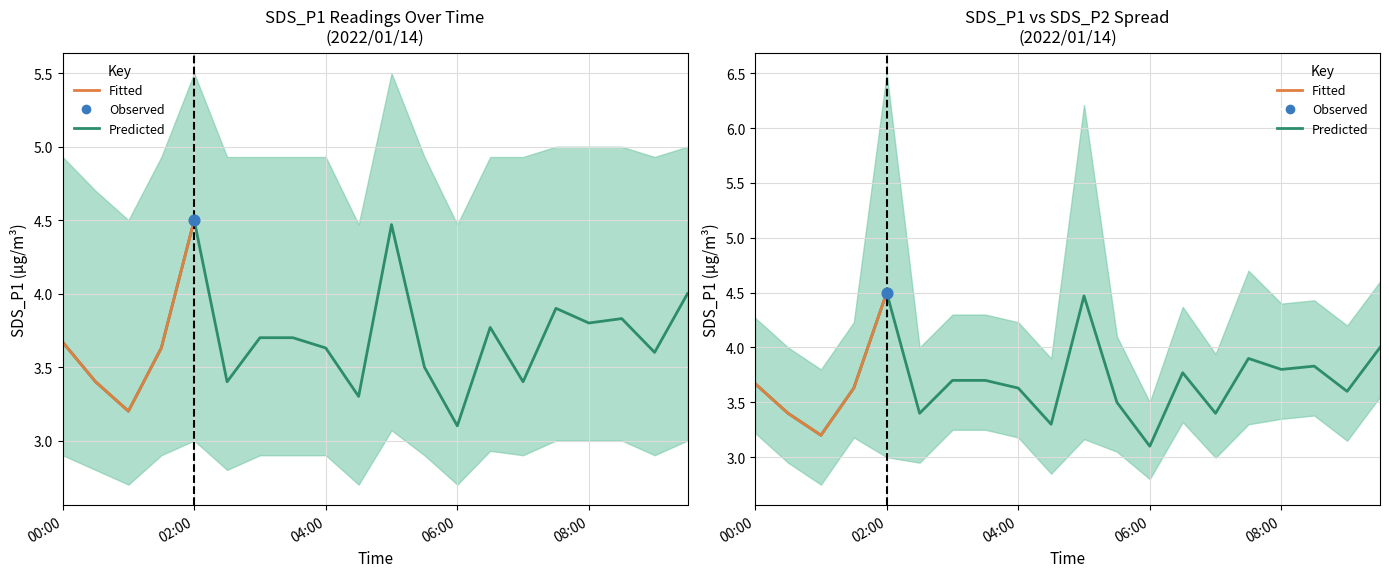

What is the change in value from 02:30 to 07:30?

+0.5